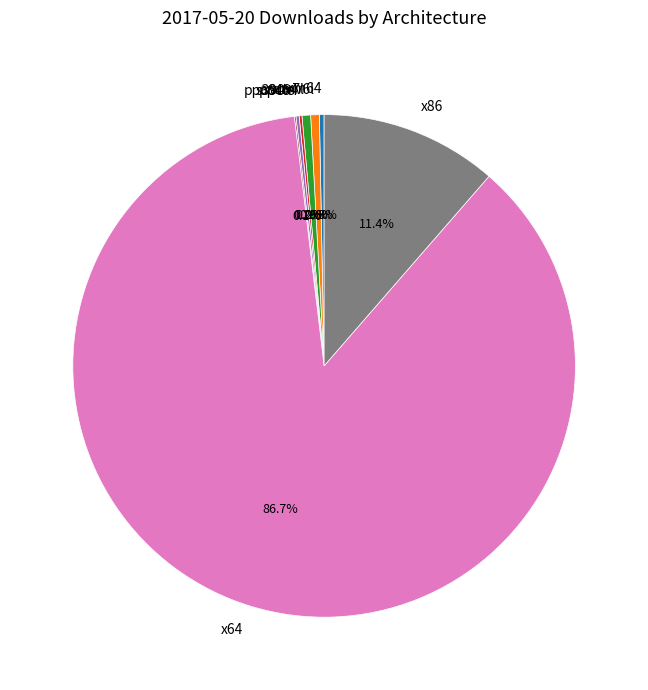

What percentage is NOT represented by arm64?

99.7%